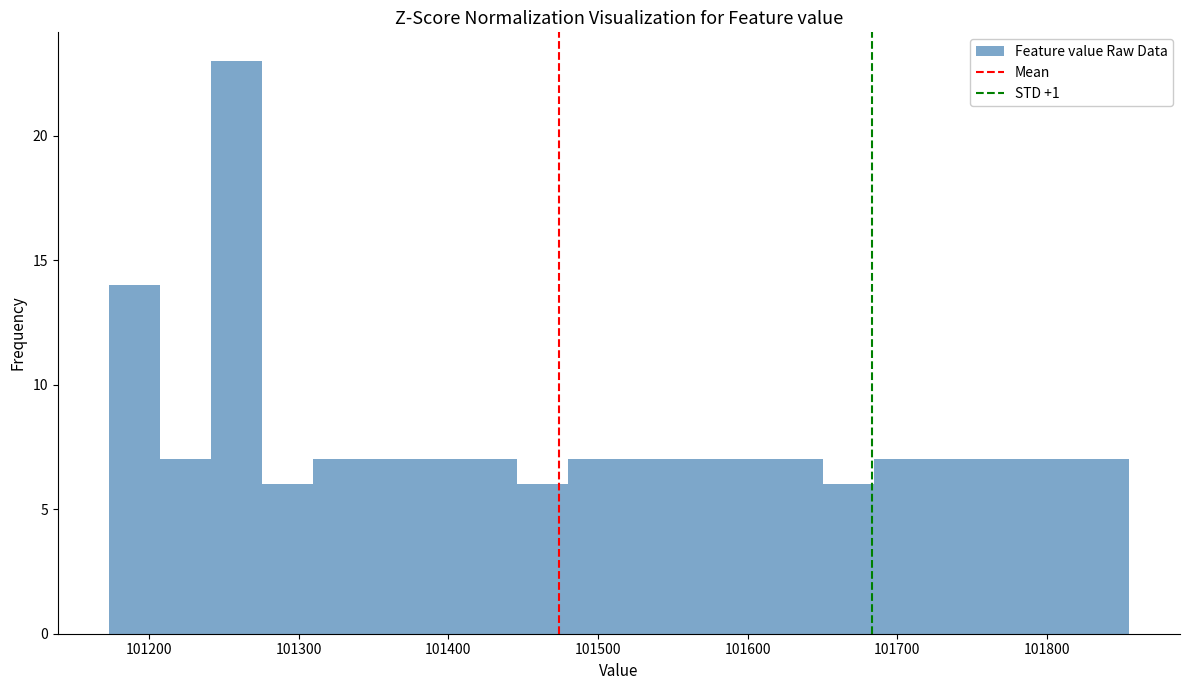

Read against the x-axis, roughly where is the centre of the tallest bar?

101260